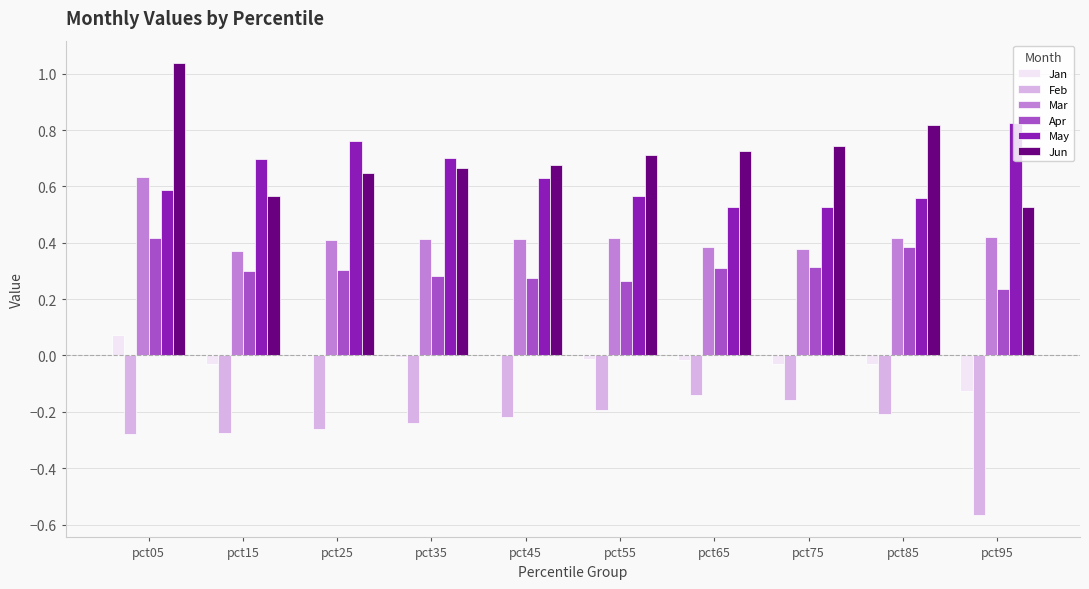

Is the value of Apr at pct65 greater than the value of Feb at pct75?

Yes